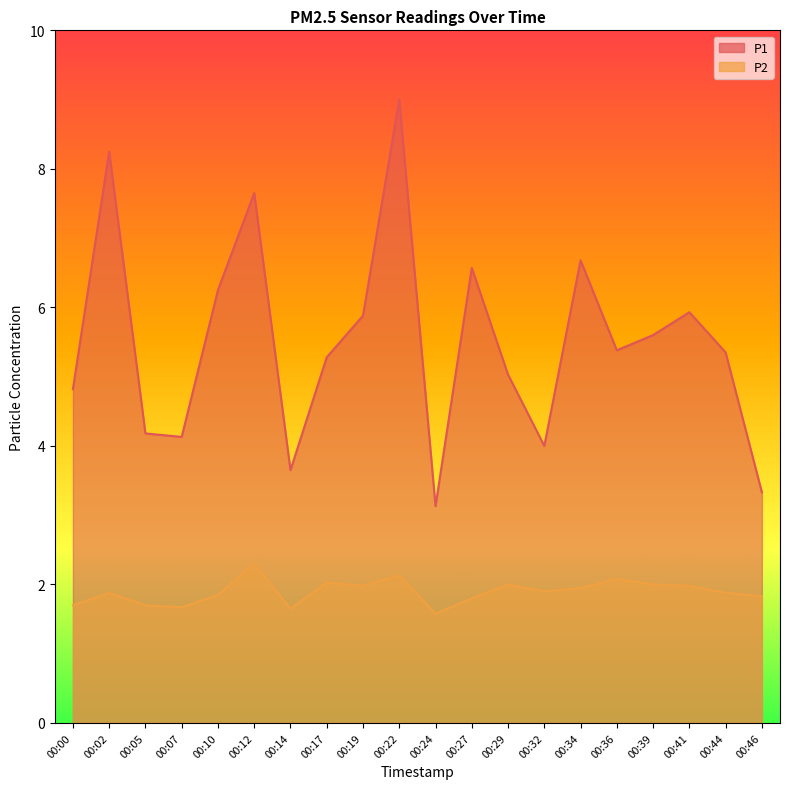

Reading right to left, list all the values displayed in this chart.

P1: 00:46=3.3	00:44=5.3	00:41=5.9	00:39=5.6	00:36=5.4	00:34=6.7	00:32=4.0	00:29=5.0	00:27=6.6	00:24=3.1	00:22=9.0	00:19=5.9	00:17=5.3	00:14=3.6	00:12=7.7	00:10=6.2	00:07=4.1	00:05=4.2	00:02=8.2	00:00=4.8
P2: 00:46=1.8	00:44=1.9	00:41=2.0	00:39=2.0	00:36=2.1	00:34=1.9	00:32=1.9	00:29=2.0	00:27=1.8	00:24=1.6	00:22=2.1	00:19=2.0	00:17=2.0	00:14=1.6	00:12=2.3	00:10=1.9	00:07=1.7	00:05=1.7	00:02=1.9	00:00=1.7